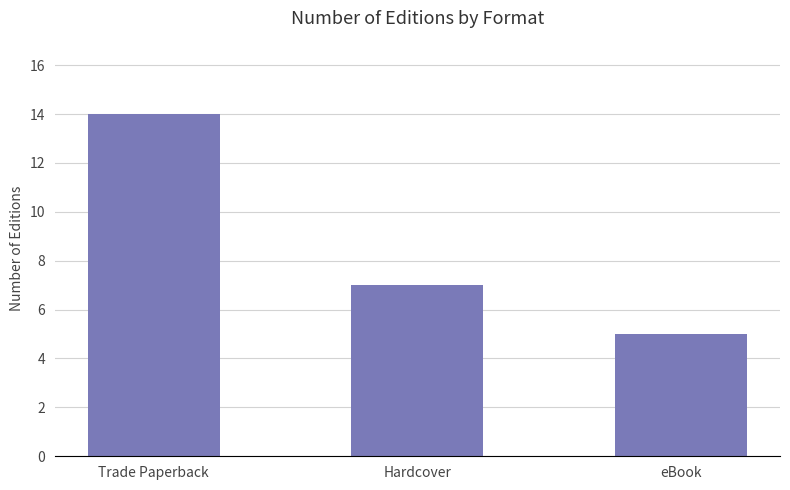

What is the smallest value displayed?

5